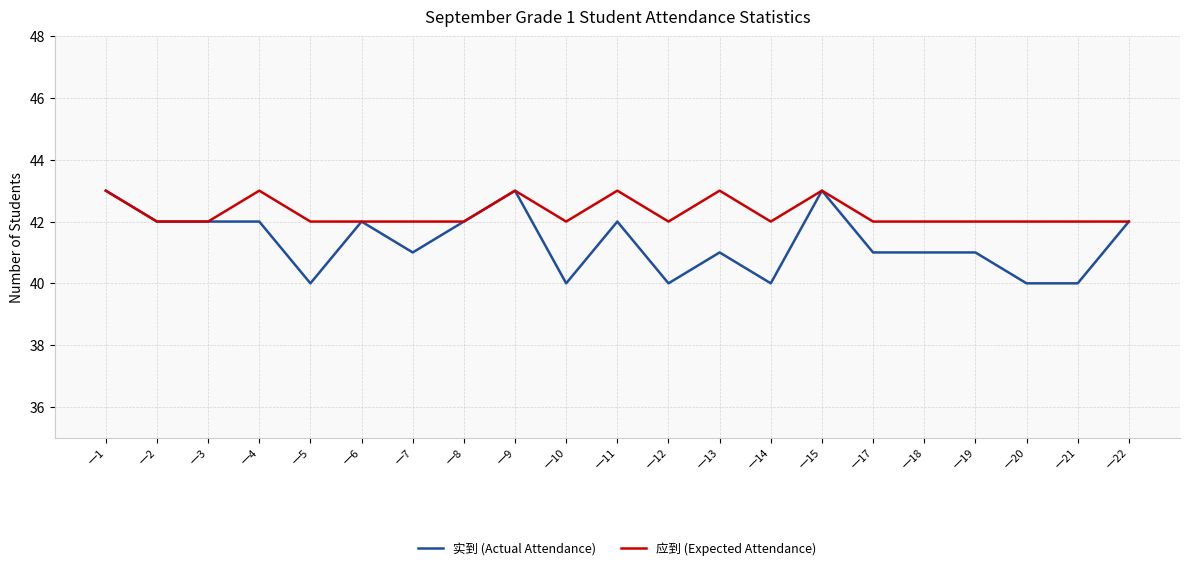

What is the highest value of the 应到 (Expected Attendance) series?

43